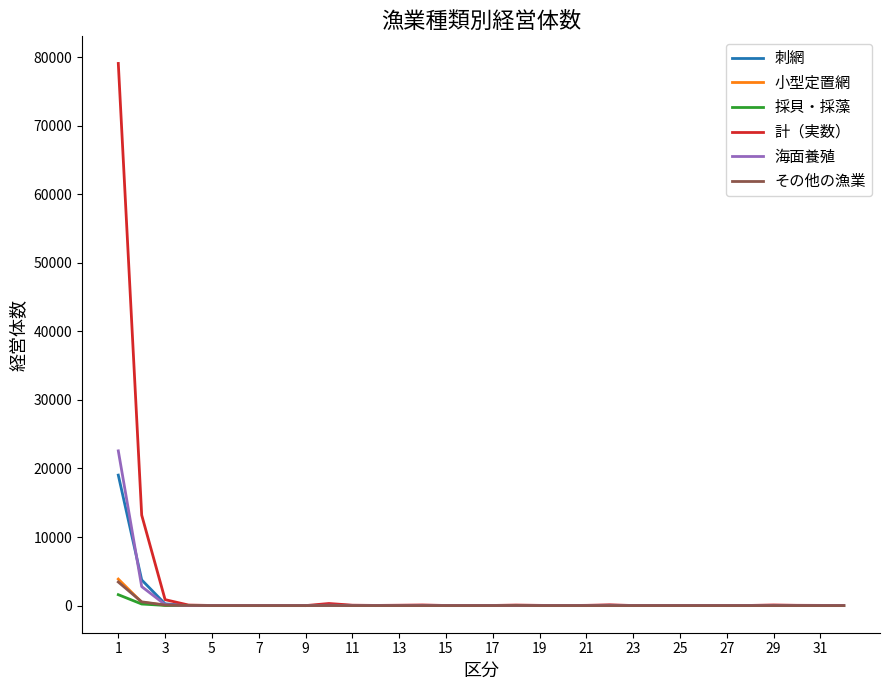

Which series has the largest range (max minus min)?

計（実数）